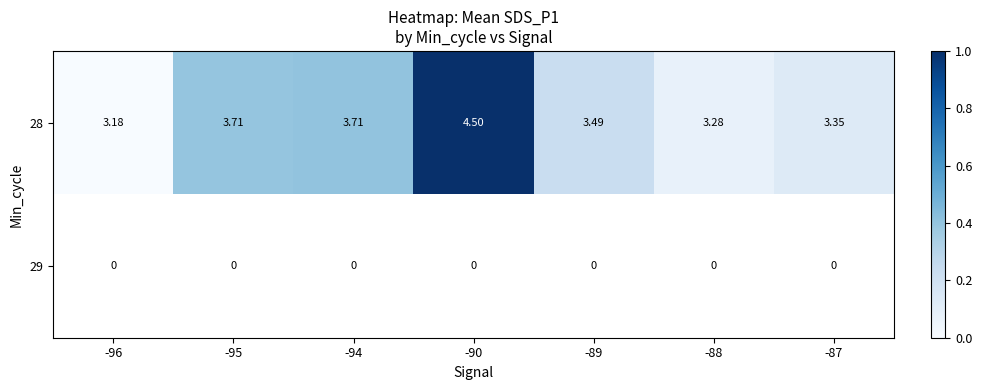

How many categories are shown in the chart?

7